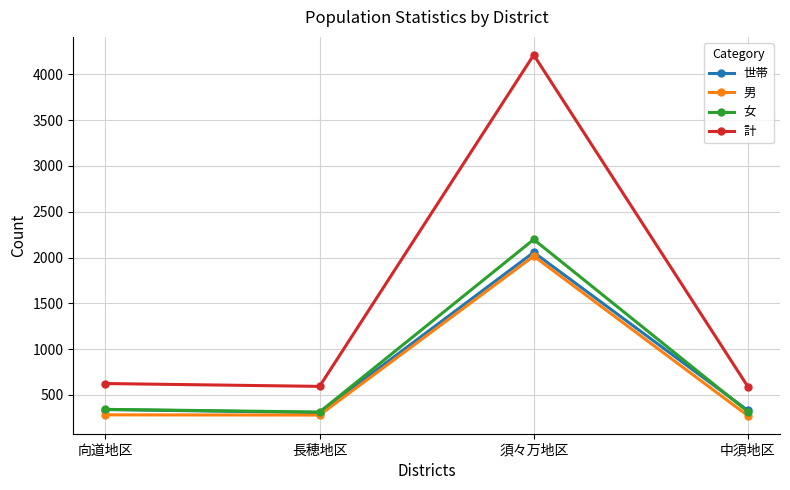

Is this an area chart (filled region under the line)?

No